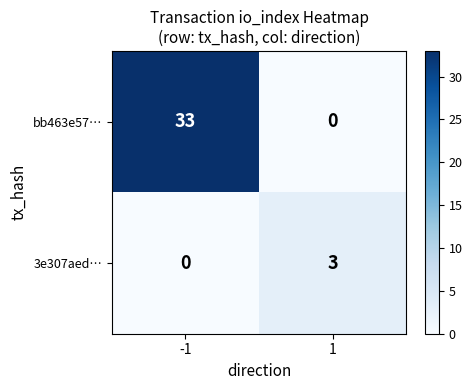

How many distinct data groups are displayed?

2